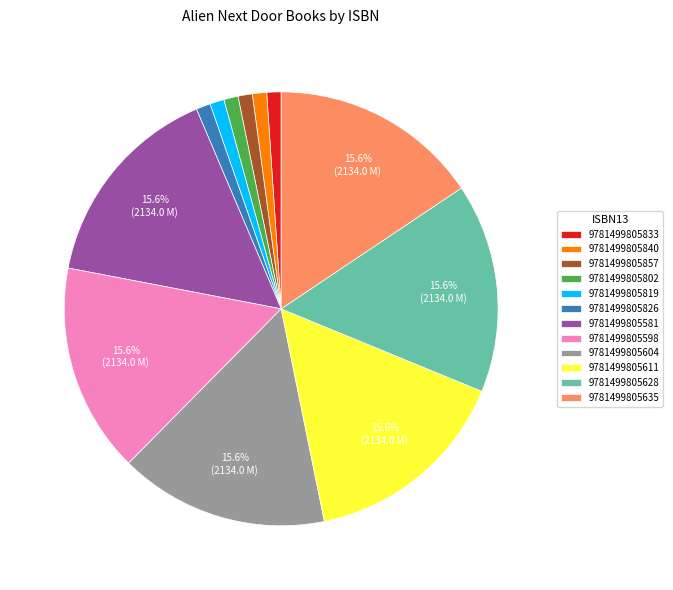

Approximately how many times larger is the value at 9781499805833 compared to 9781499805604?

0.1